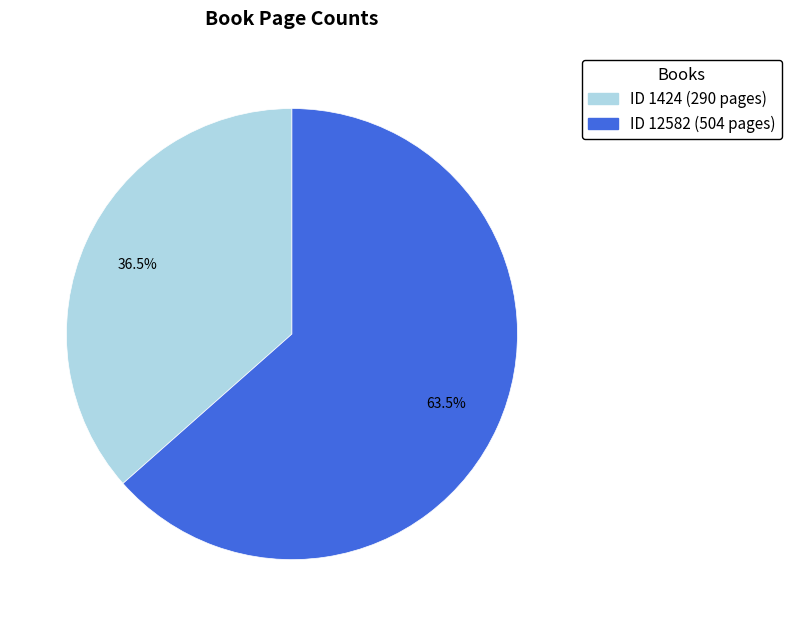

Is there a majority slice in this chart?

Yes